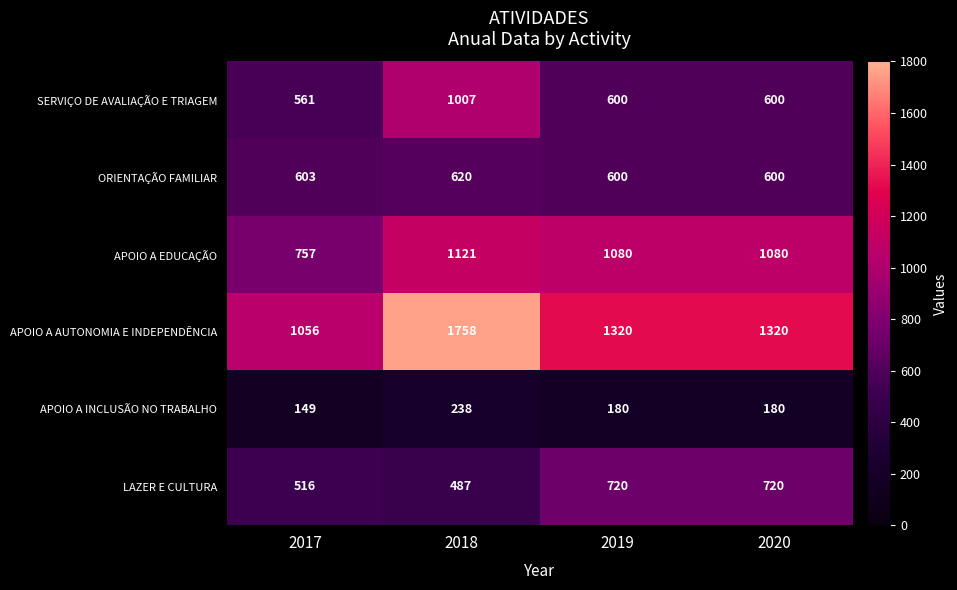

What is the sum of the APOIO A AUTONOMIA E INDEPENDÊNCIA values at 2019 and 2017?

2376